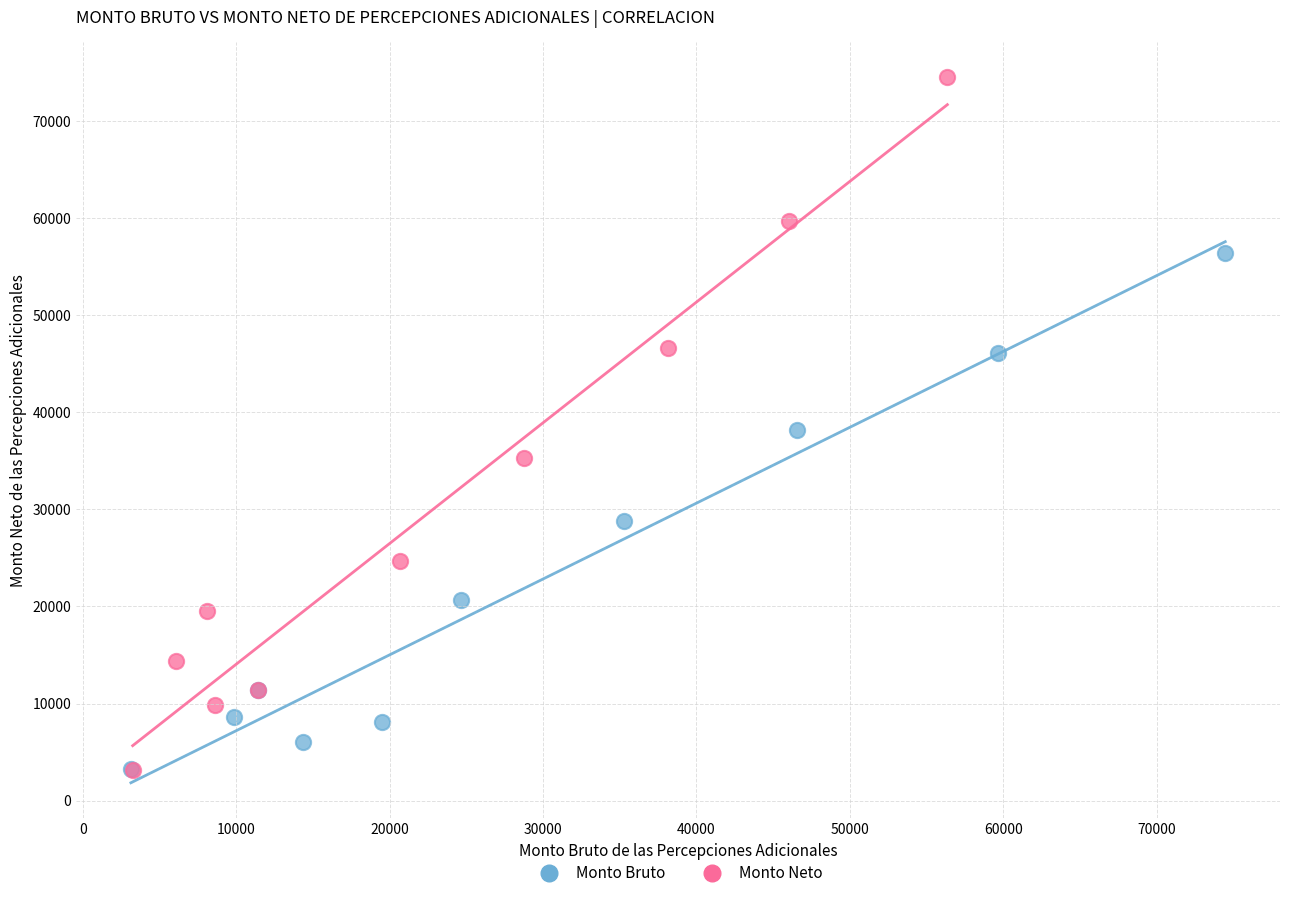

Which series has the widest spread of Y values?

Monto Neto